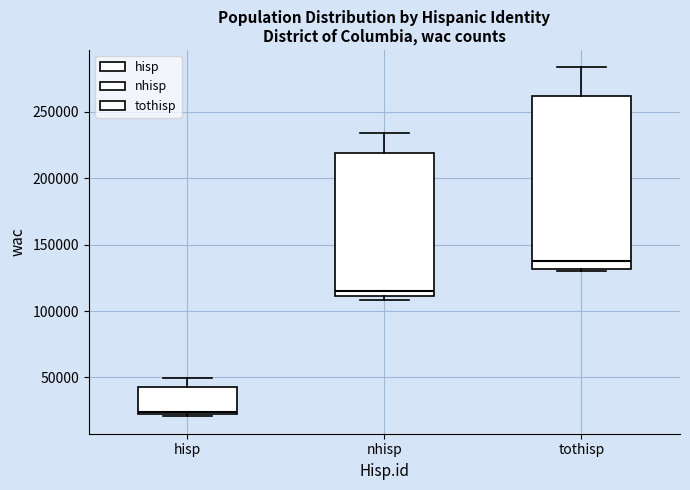

Which box's median line is the lowest?

hisp